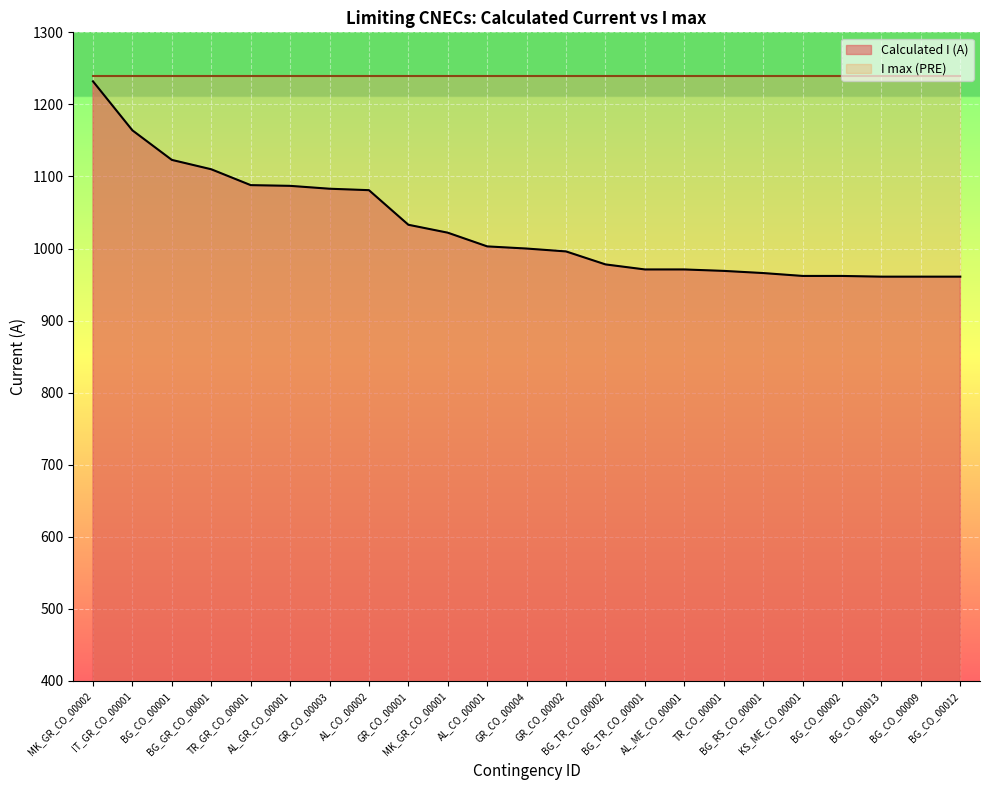

Rank the categories by value from lowest to highest.

BG_CO_00013, BG_CO_00009, BG_CO_00012, KS_ME_CO_00001, BG_CO_00002, BG_RS_CO_00001, TR_CO_00001, BG_TR_CO_00001, AL_ME_CO_00001, BG_TR_CO_00002, GR_CO_00002, GR_CO_00004, AL_CO_00001, MK_GR_CO_00001, GR_CO_00001, AL_CO_00002, GR_CO_00003, AL_GR_CO_00001, TR_GR_CO_00001, BG_GR_CO_00001, BG_CO_00001, IT_GR_CO_00001, MK_GR_CO_00002